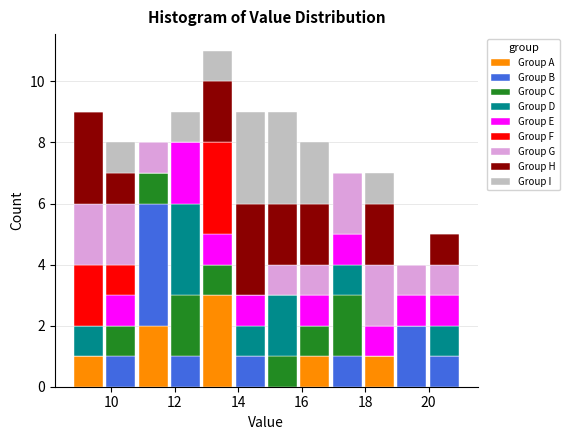

Reading left to right, transcribe this chart: for each stacked bar, give the range it covers on the x-axis and its total height. Neither the bar edges nor the heights are printed on the chart, so give them approximately, as read against the axes.

8.8 to 9.8: 9
9.8 to 10.8: 8
10.8 to 11.8: 8
11.8 to 12.8: 9
12.8 to 13.8: 11
13.8 to 14.8: 9
14.8 to 16.0: 9
16.0 to 17.0: 8
17.0 to 18.0: 7
18.0 to 19.0: 7
19.0 to 20.0: 4
20.0 to 21.0: 5